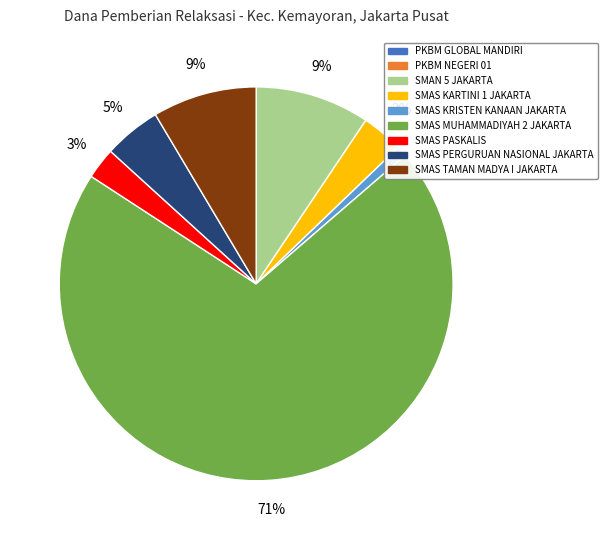

To the nearest percent, what is the average slice percentage?

11%